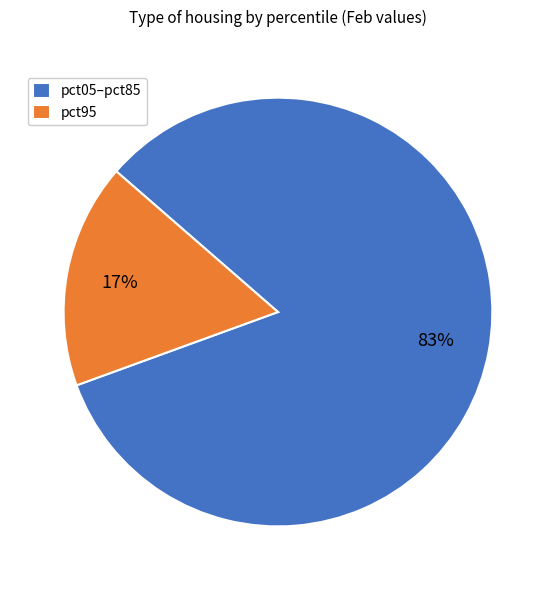

What is the largest slice in the pie chart?

pct05–pct85